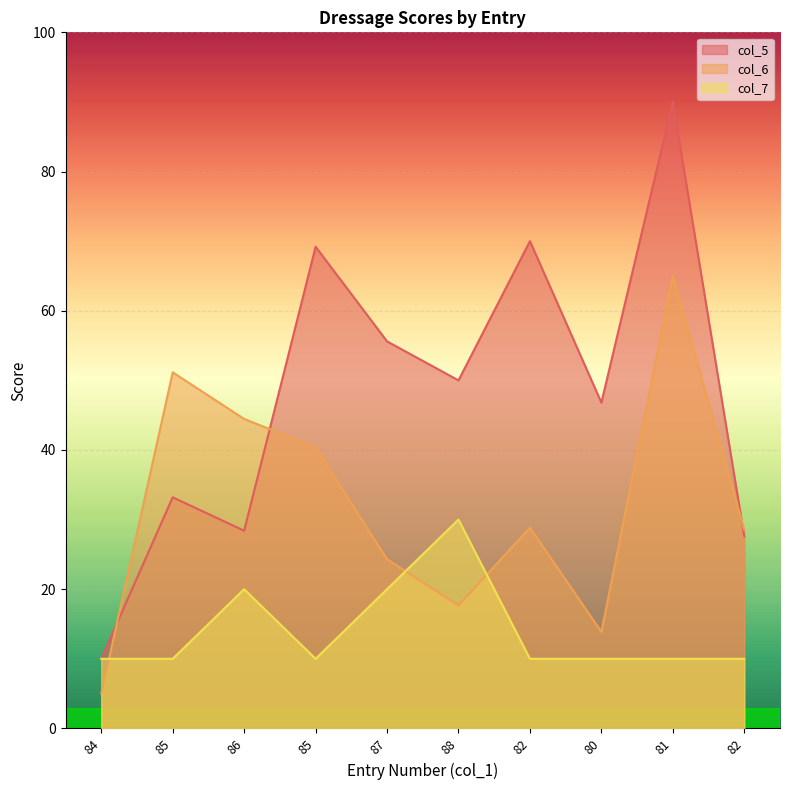

How many interior local valleys does the col_7 series have?

1